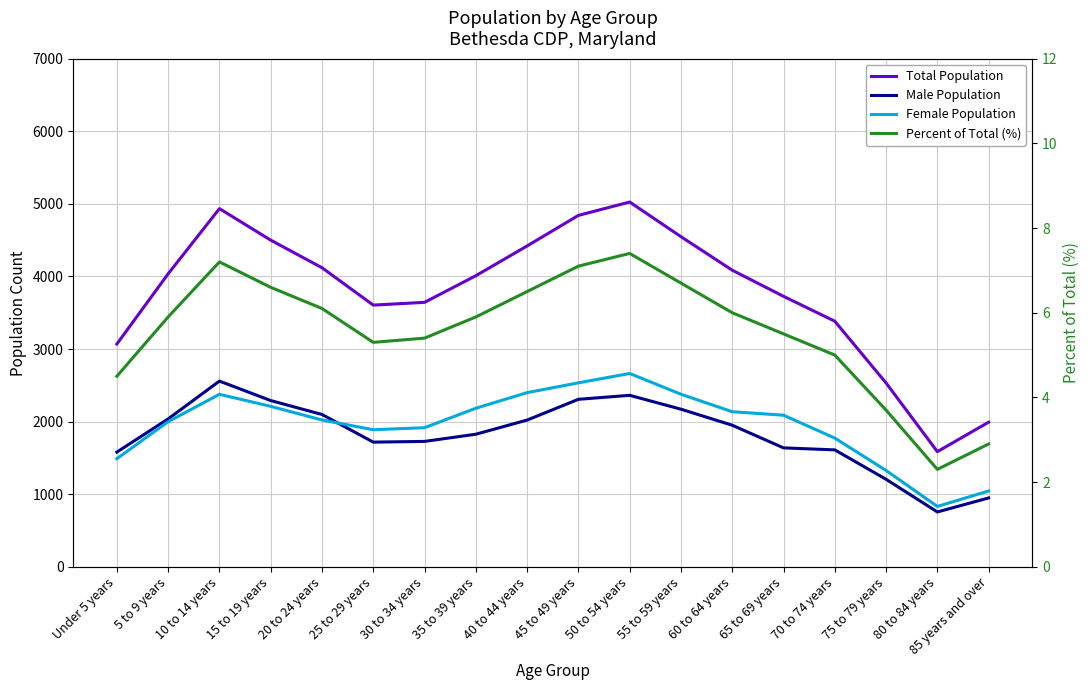

What is the label of the 17th point from the left?

80 to 84 years